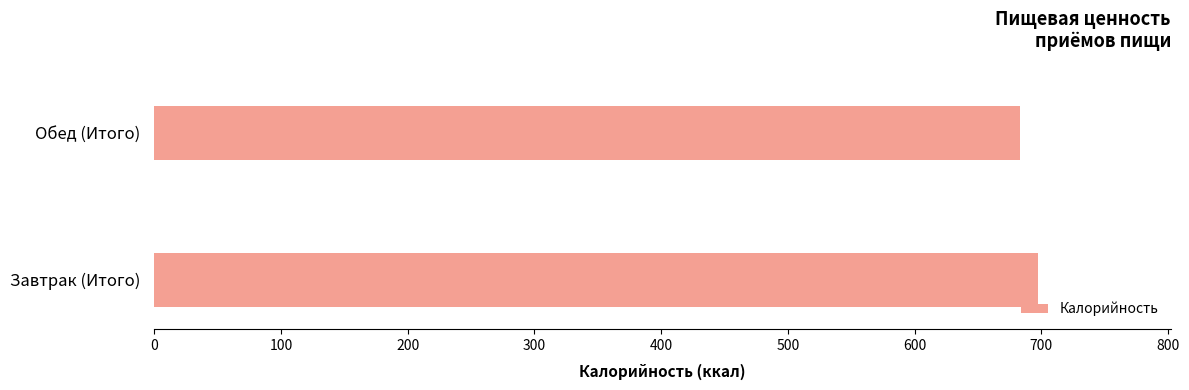

True or false: the data shows 211.1 at Завтрак (Итого).

False